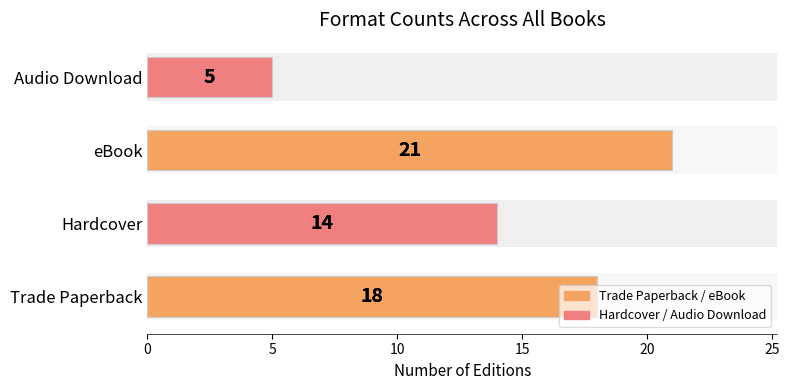

Are the bars horizontal?

Yes